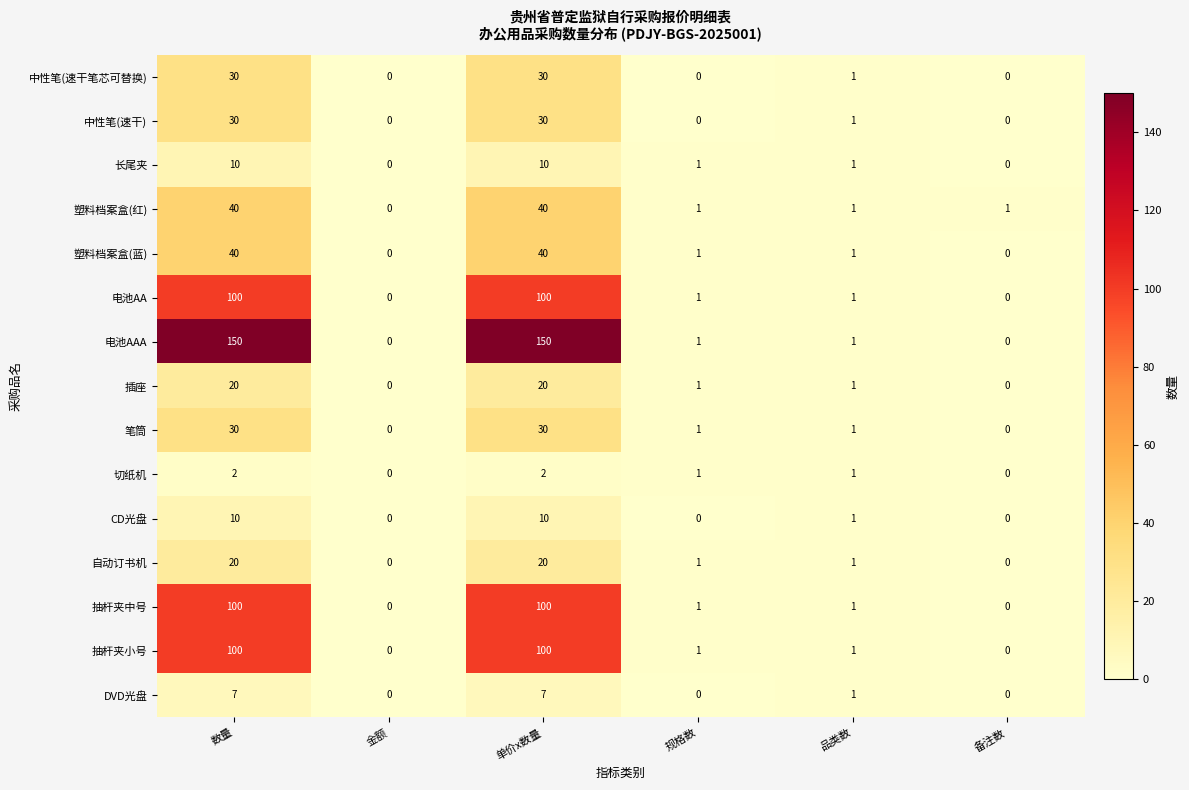

Is the value of 电池AA at 规格数 greater than the value of 塑料档案盒(红) at 数量?

No